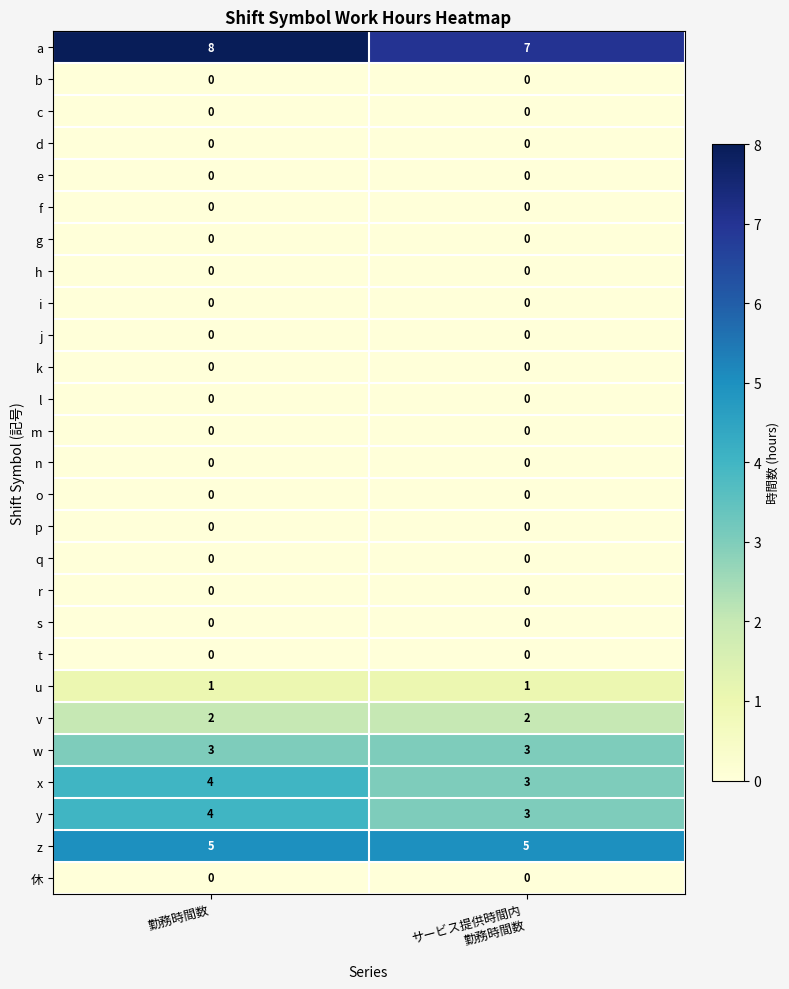

What is the lowest value of the a series?

7